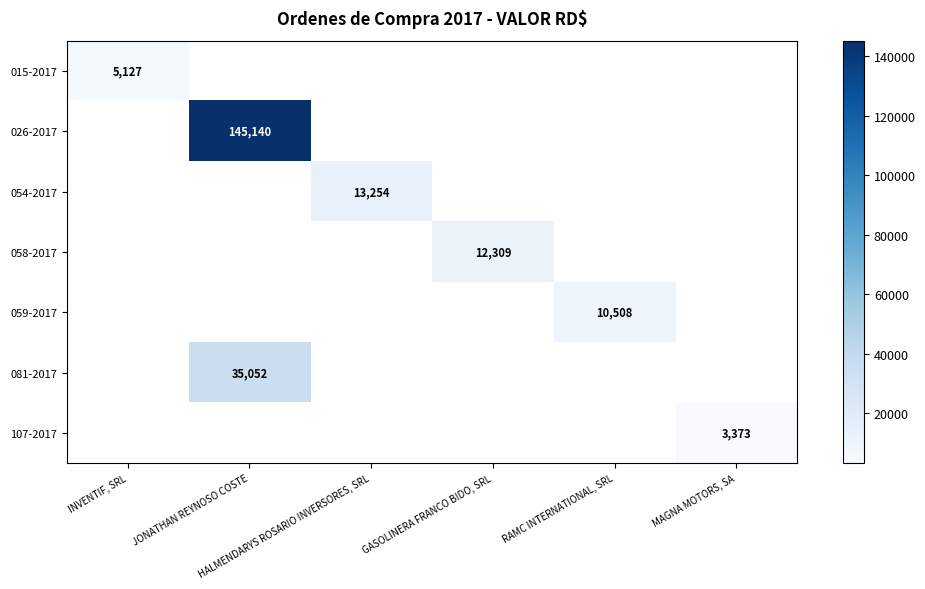

At how many categories does at least one series exceed 107799?

1